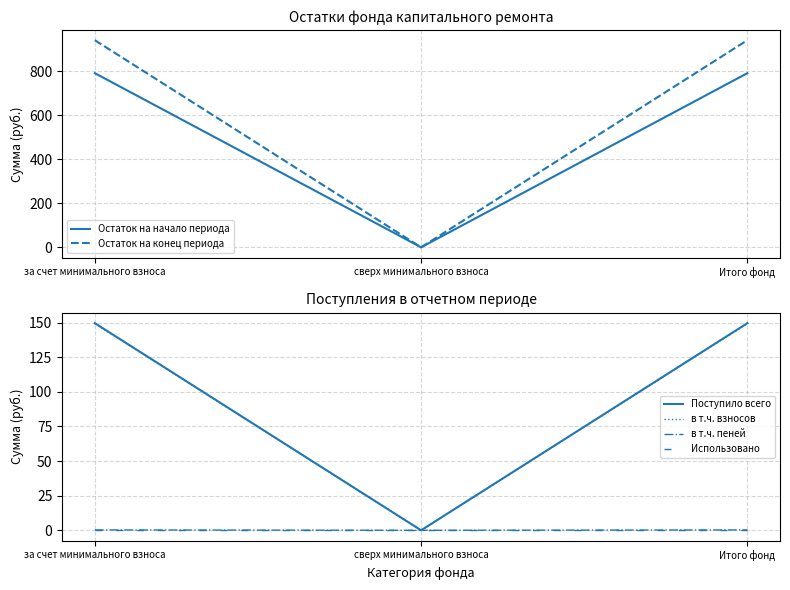

The value of Остаток на конец периода at за счет минимального взноса is 940.0. True or false?

True